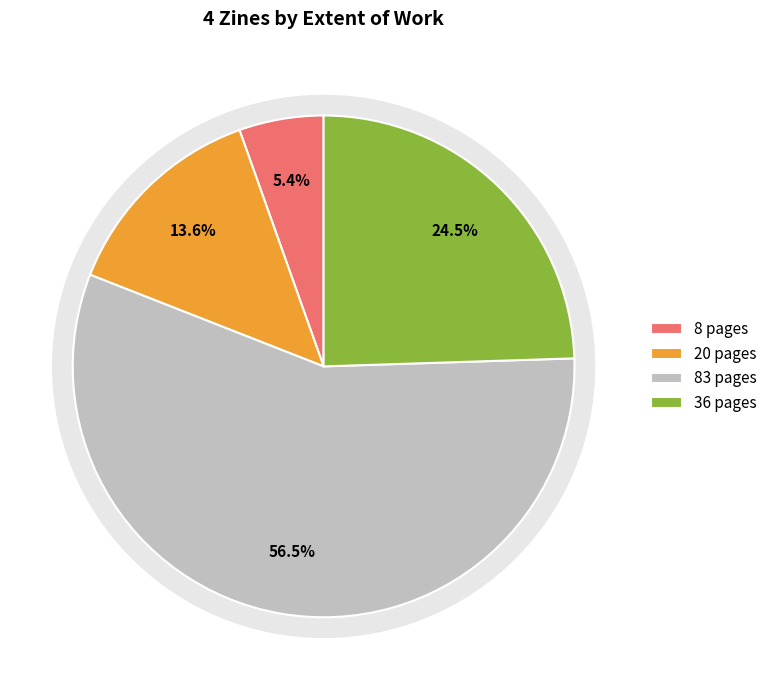

Does 7996 (Prison Mirror) account for over 50% of the chart?

No